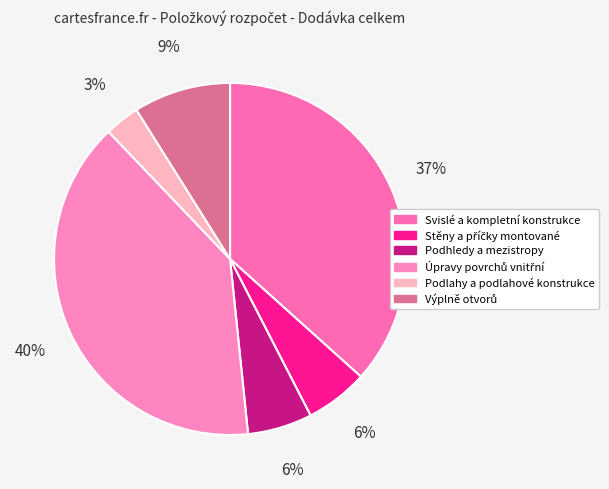

To the nearest percent, what is the difference between the Stěny a příčky montované and Svislé a kompletní konstrukce slice percentages?

31%